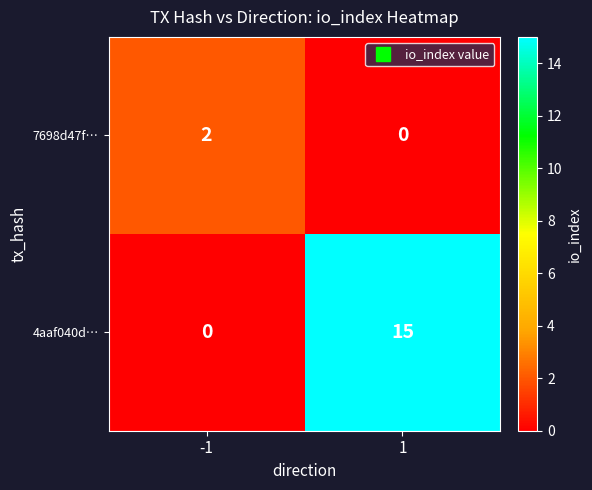

List the series in order of their peak value, highest first.

4aaf040d…, 7698d47f…